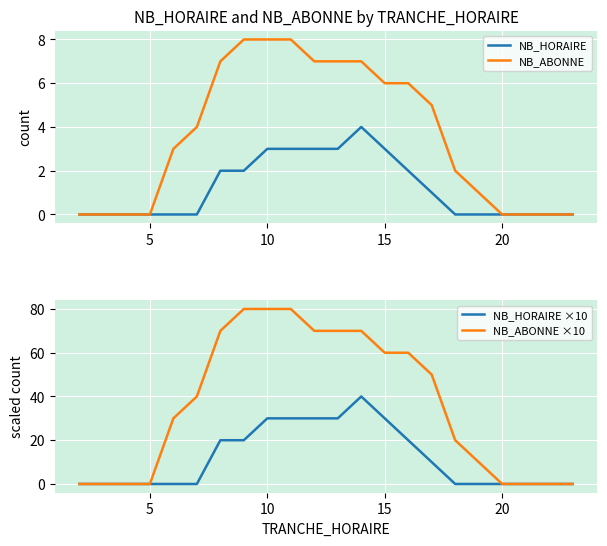

The value of NB_HORAIRE ×10 at 20 is 27. True or false?

False